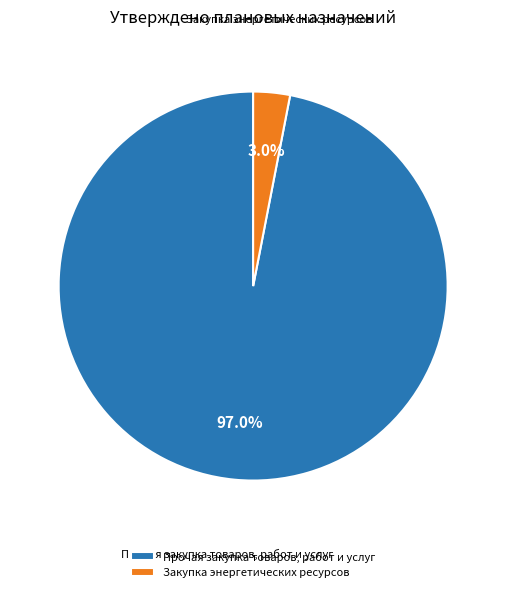

What is the largest slice in the pie chart?

Прочая закупка товаров, работ и услуг